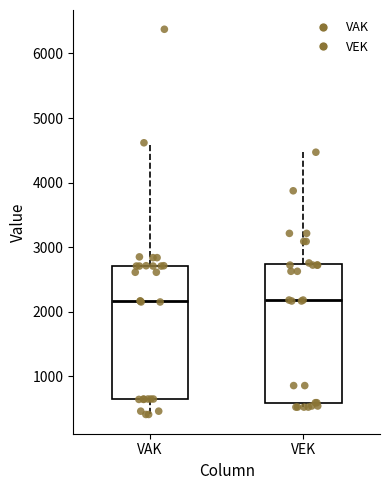

Reading left to right, read every box against the y-axis: the position of its median line, the range the box covers, and the ends of its whiskers. The values are not printed on the chart, so give them approximately, as read against the axis.

VAK: median 2200, box 700 to 2700, whiskers 400 to 4600
VEK: median 2200, box 600 to 2700, whiskers 500 to 4500